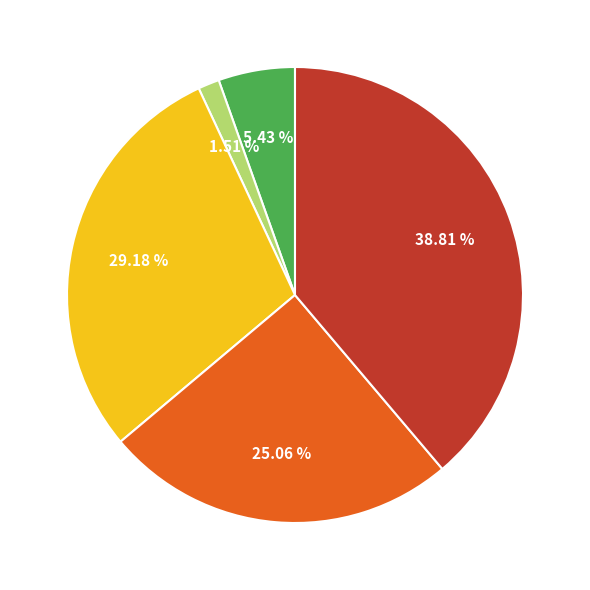

Is there a majority slice in this chart?

No